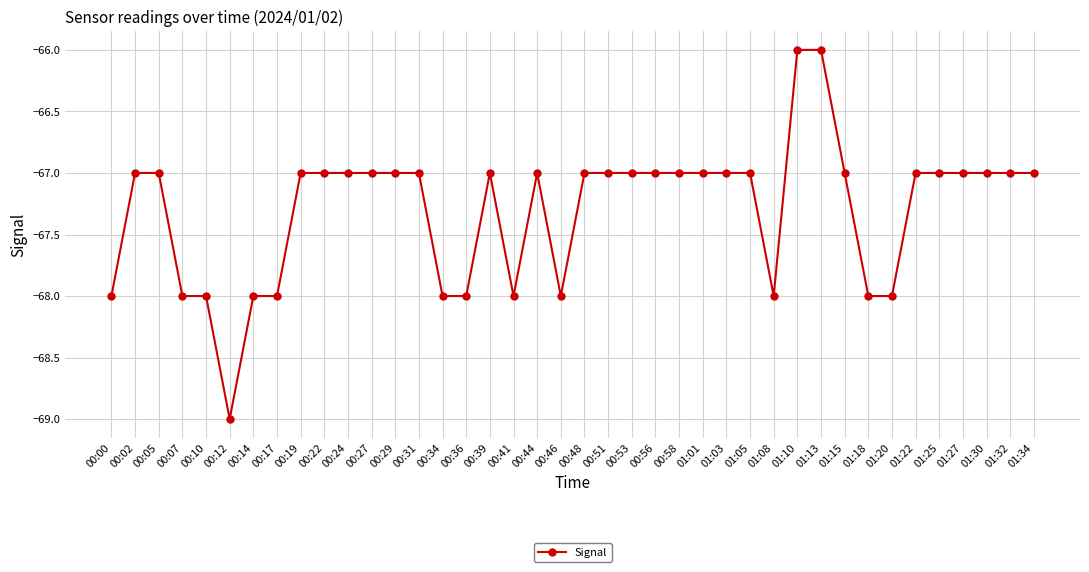

How many lines are shown in the chart?

1